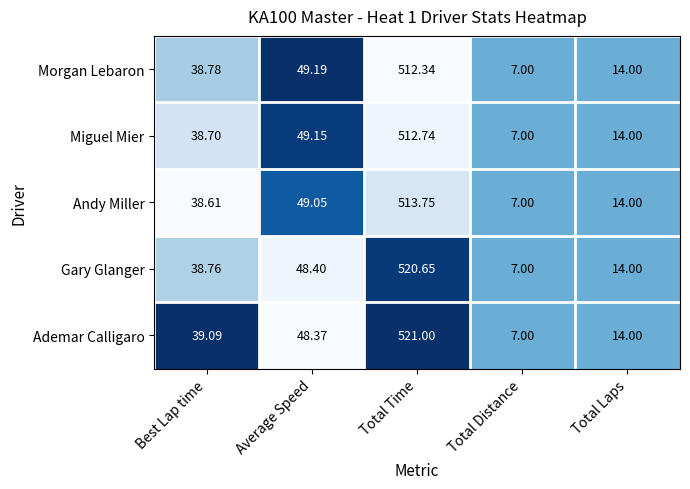

List the labels in order of Gary Glanger value, smallest first.

Total Distance, Total Laps, Best Lap time, Average Speed, Total Time